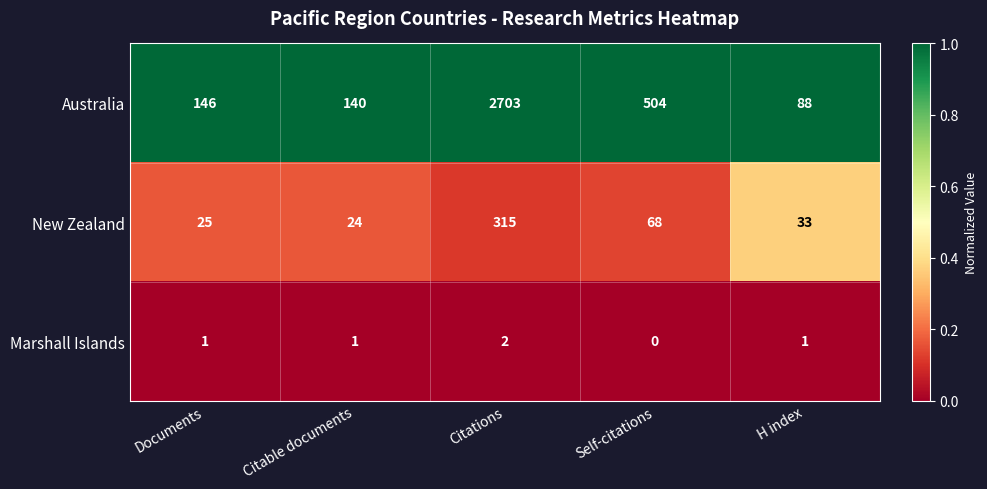

What is the sum of the New Zealand values at H index and Self-citations?

101